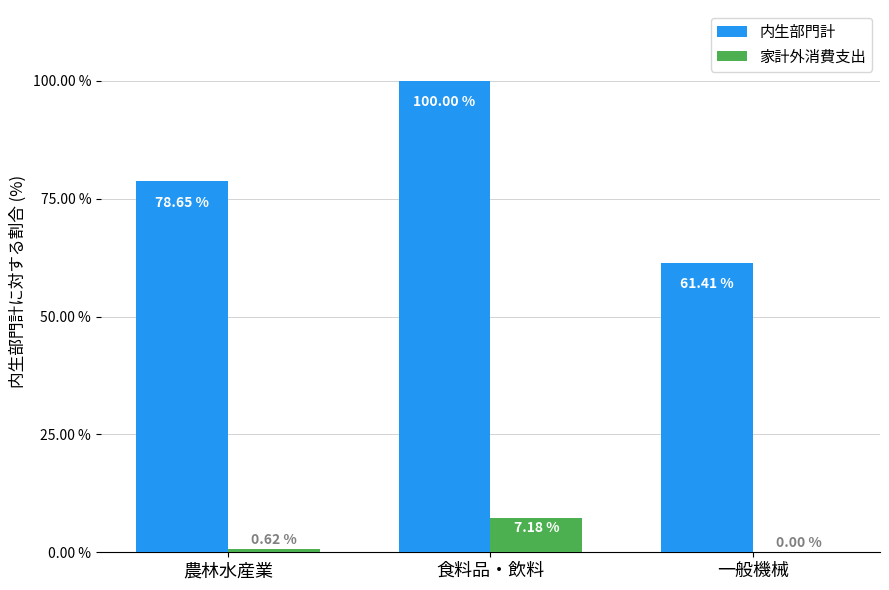

At which category does the chart reach its peak across all series?

食料品・飲料